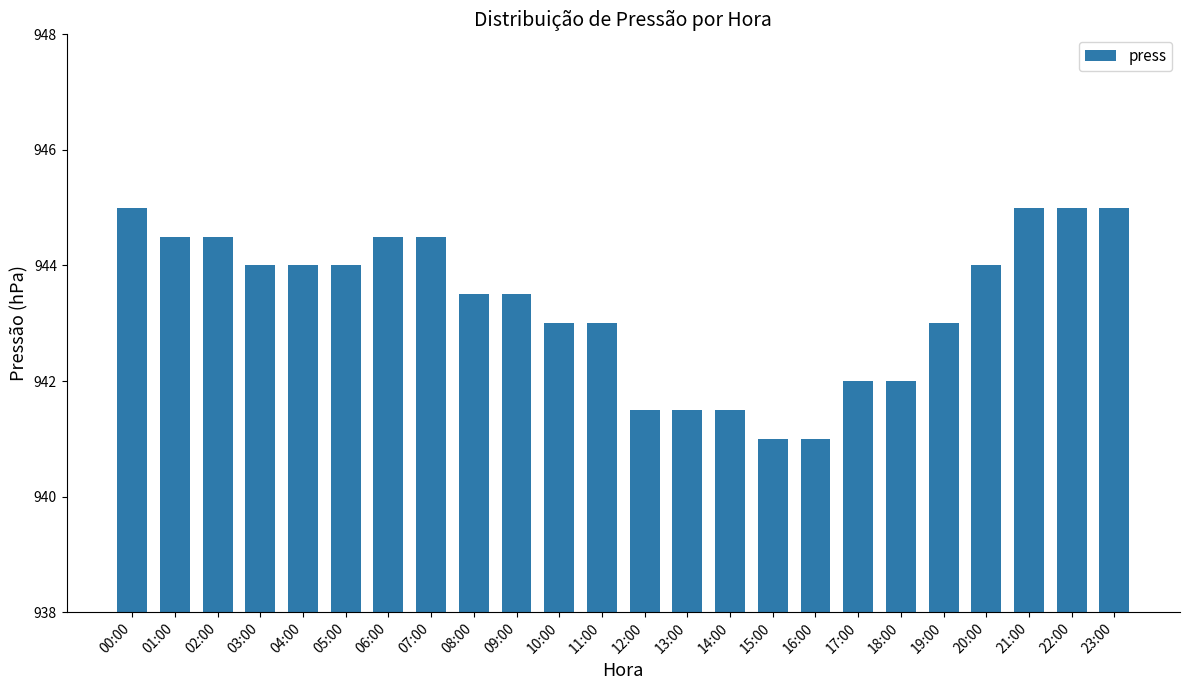

What is the difference between the values at 11:00 and 05:00?

1.0